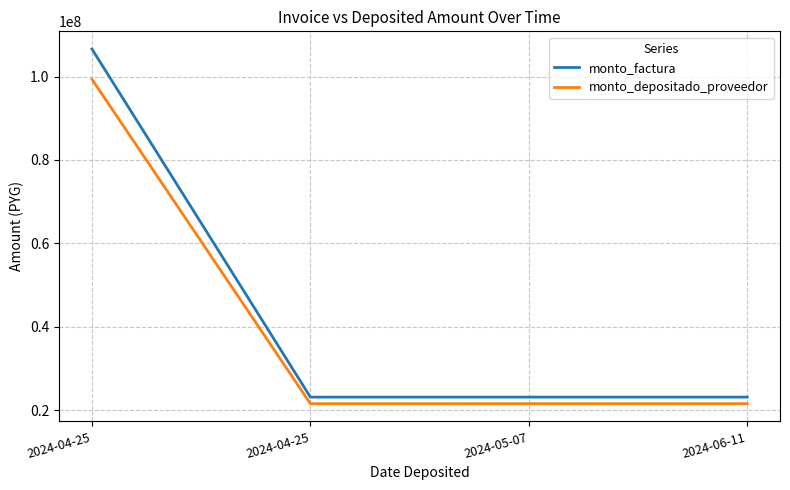

Between 2024-04-25 and 2024-04-25, which is larger?

2024-04-25